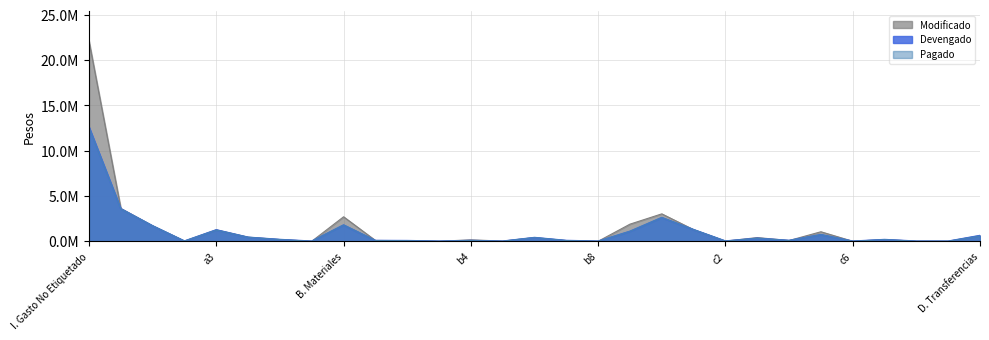

What is the difference between the maximum and minimum values in the Devengado series?

12604345